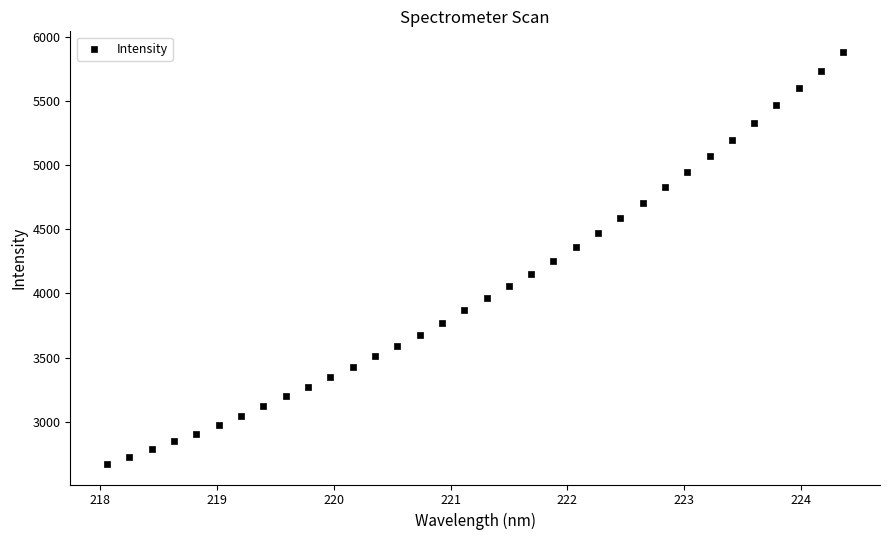

What is the range of Y values (max minus min)?

3214.8